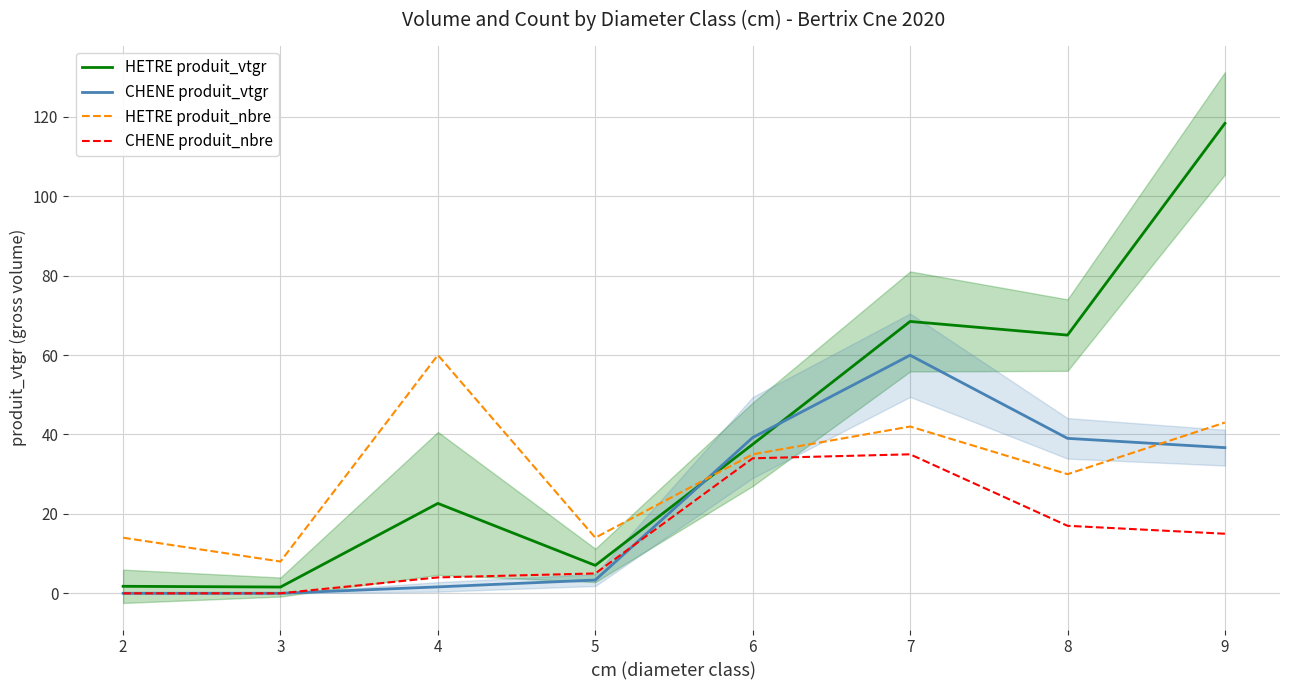

At which category does CHENE produit_vtgr reach its first local peak?

7